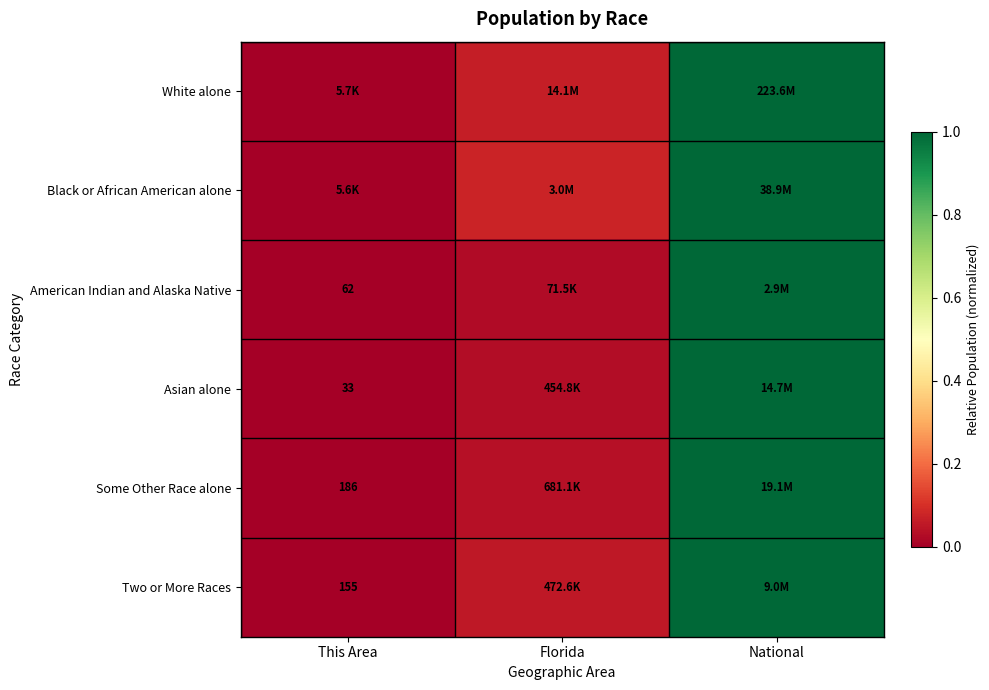

How many series are shown in this chart?

6